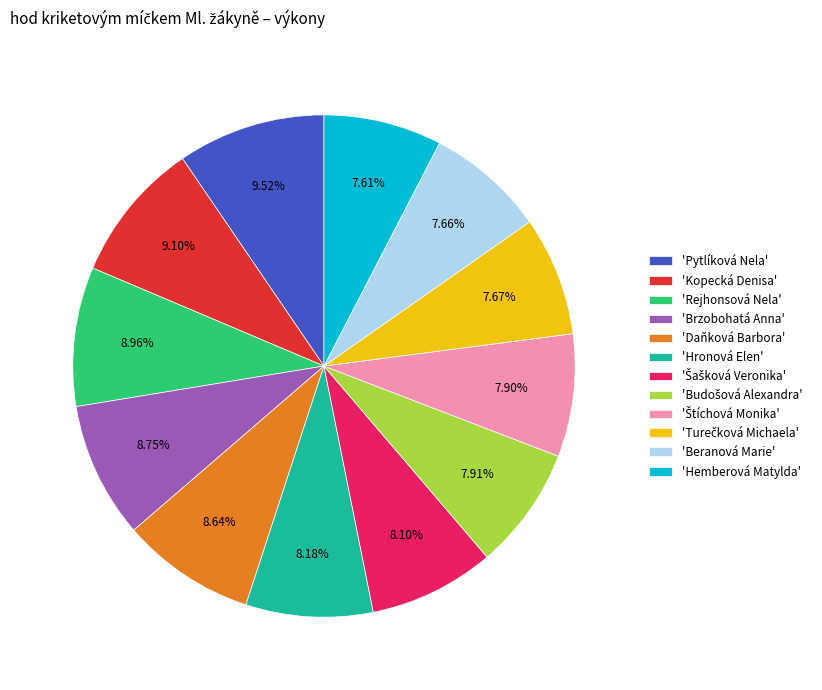

Is there any slice that represents more than half of the pie?

No